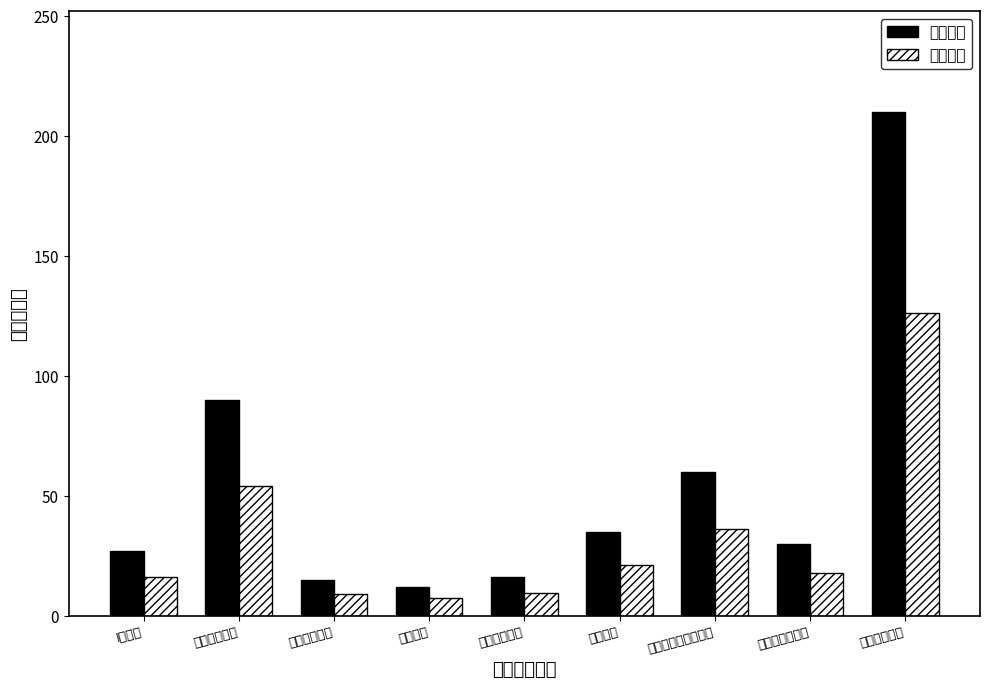

What is the spread (max minus min) of values at 平衡试验?

14.0